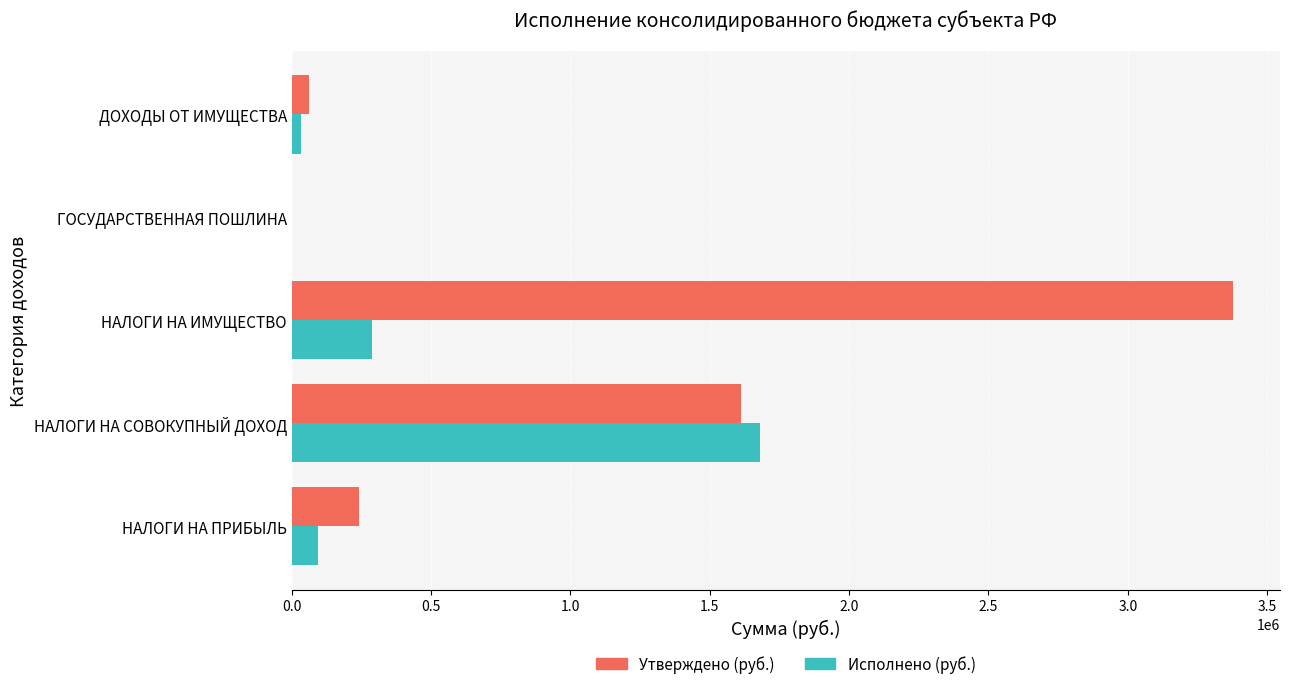

The value of Утверждено (руб.) at НАЛОГИ НА СОВОКУПНЫЙ ДОХОД is 1613500.0. True or false?

True